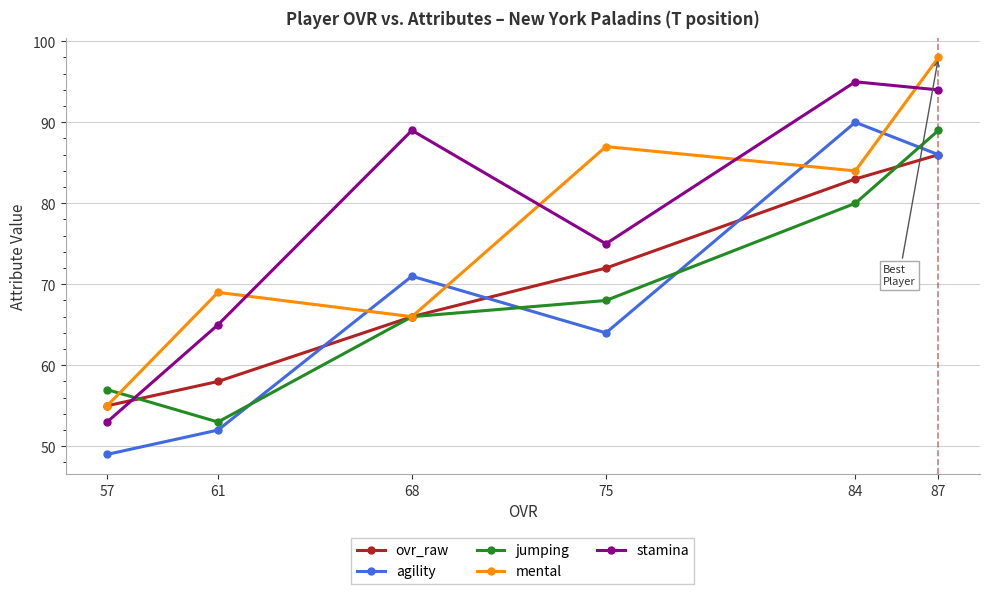

What is the spread (max minus min) of values at 61?

17